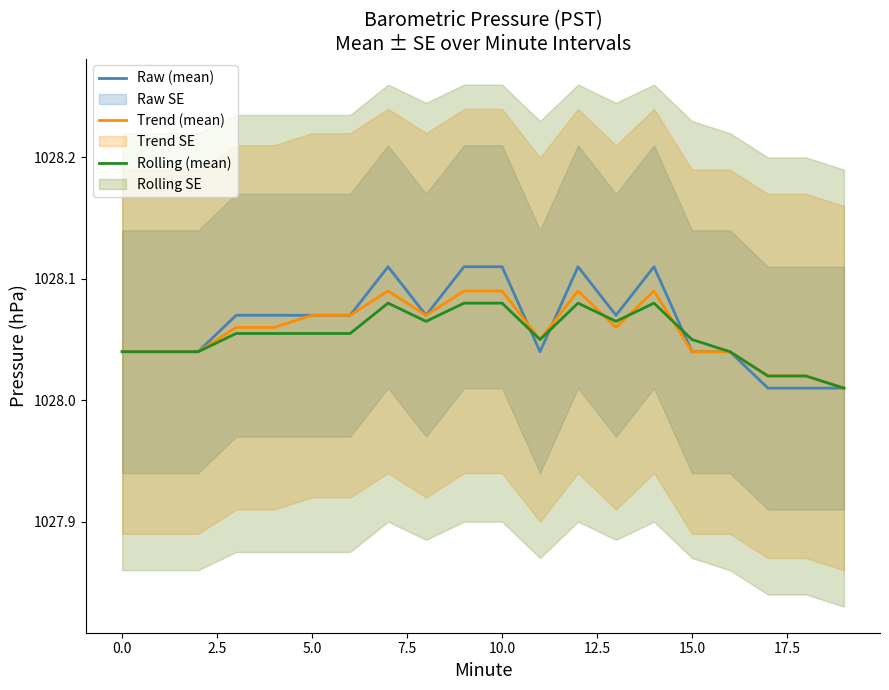

Does the chart have visible grid lines?

No